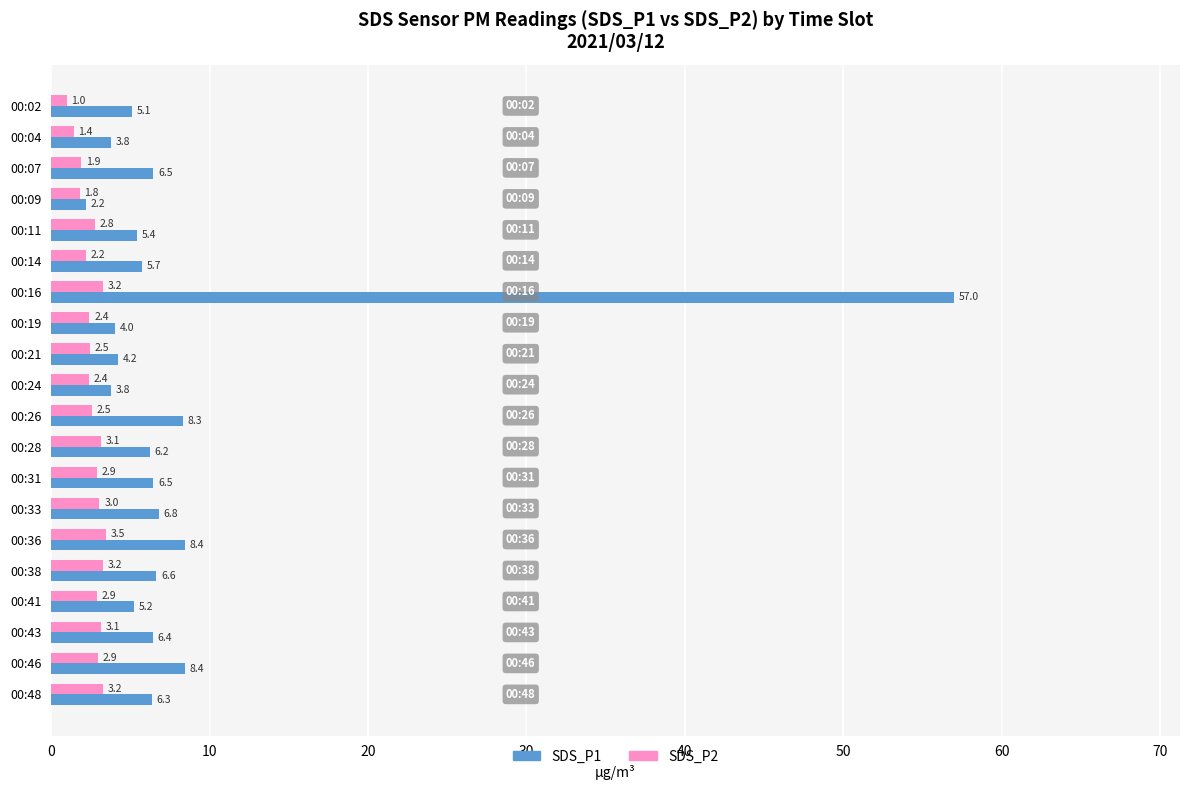

True or false: SDS_P2 has a value of 2.5 at 00:26.

True